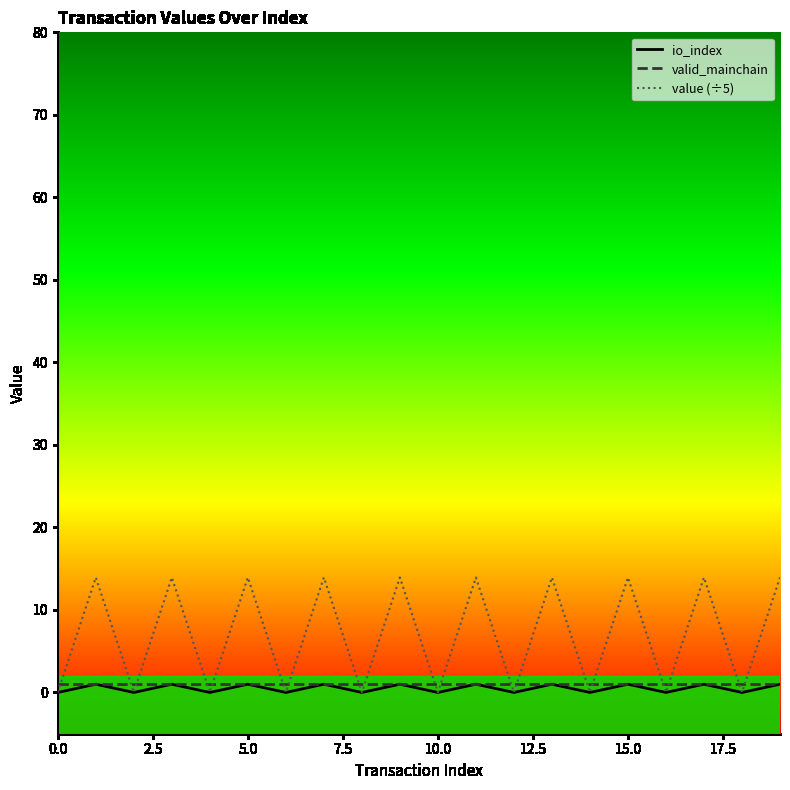

What is the maximum value shown in the chart?

13.9